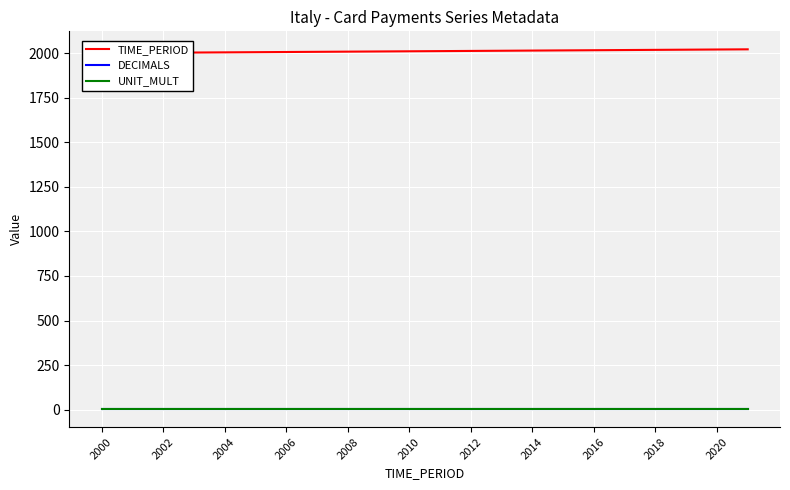

True or false: DECIMALS has a value of 3 at 2006.

True